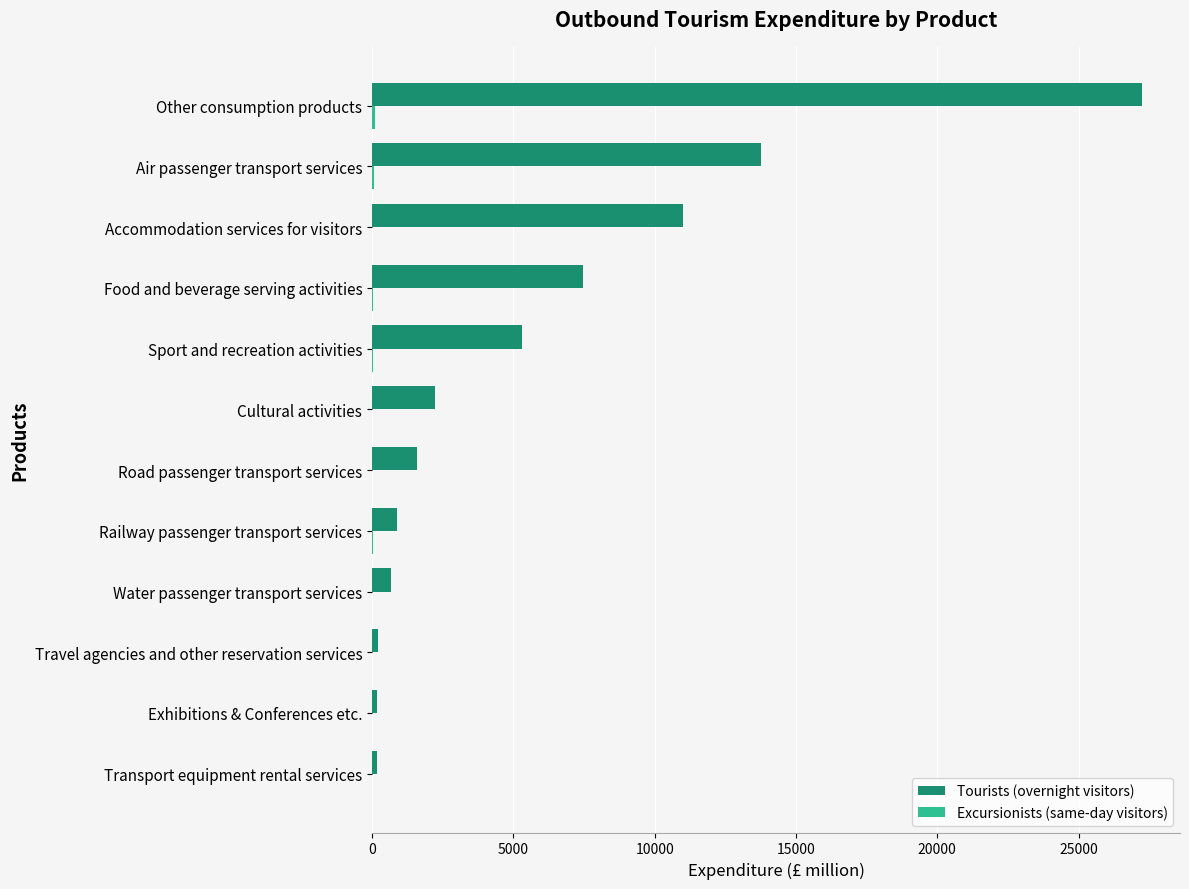

Which series has the largest total across all categories?

Tourists (overnight visitors)